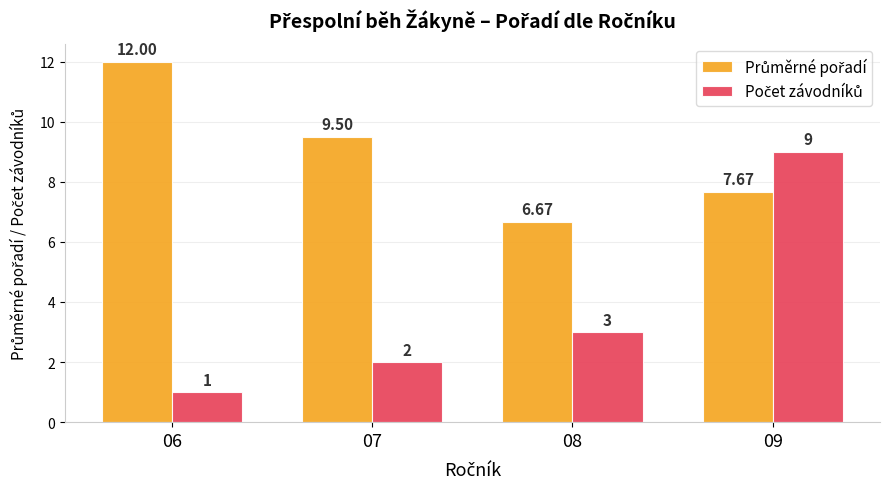

Count the number of data series in this chart.

2